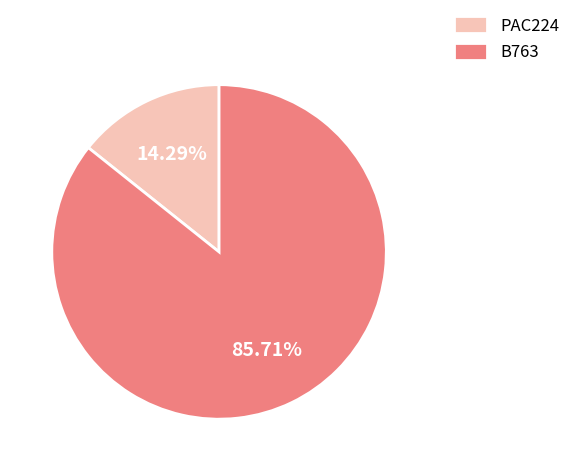

Rank the categories by value from highest to lowest.

B763, PAC224